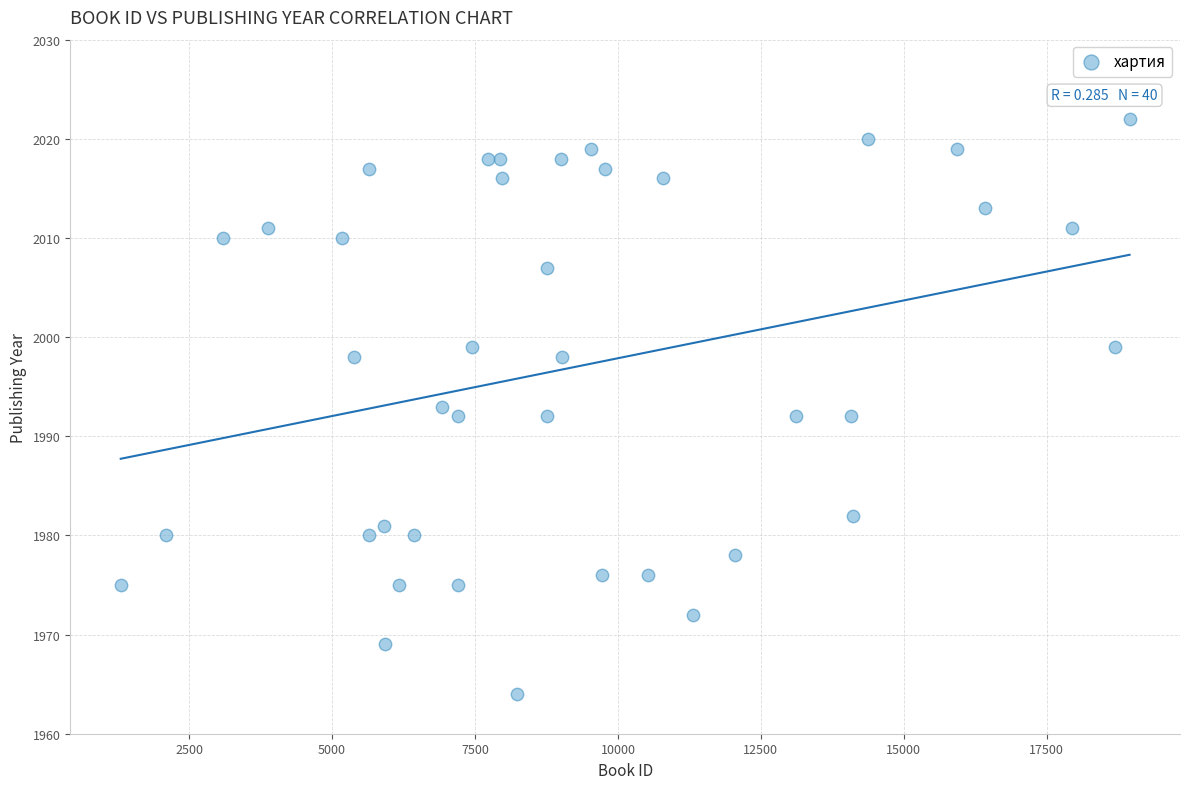

What is the range of Y values (max minus min)?

58